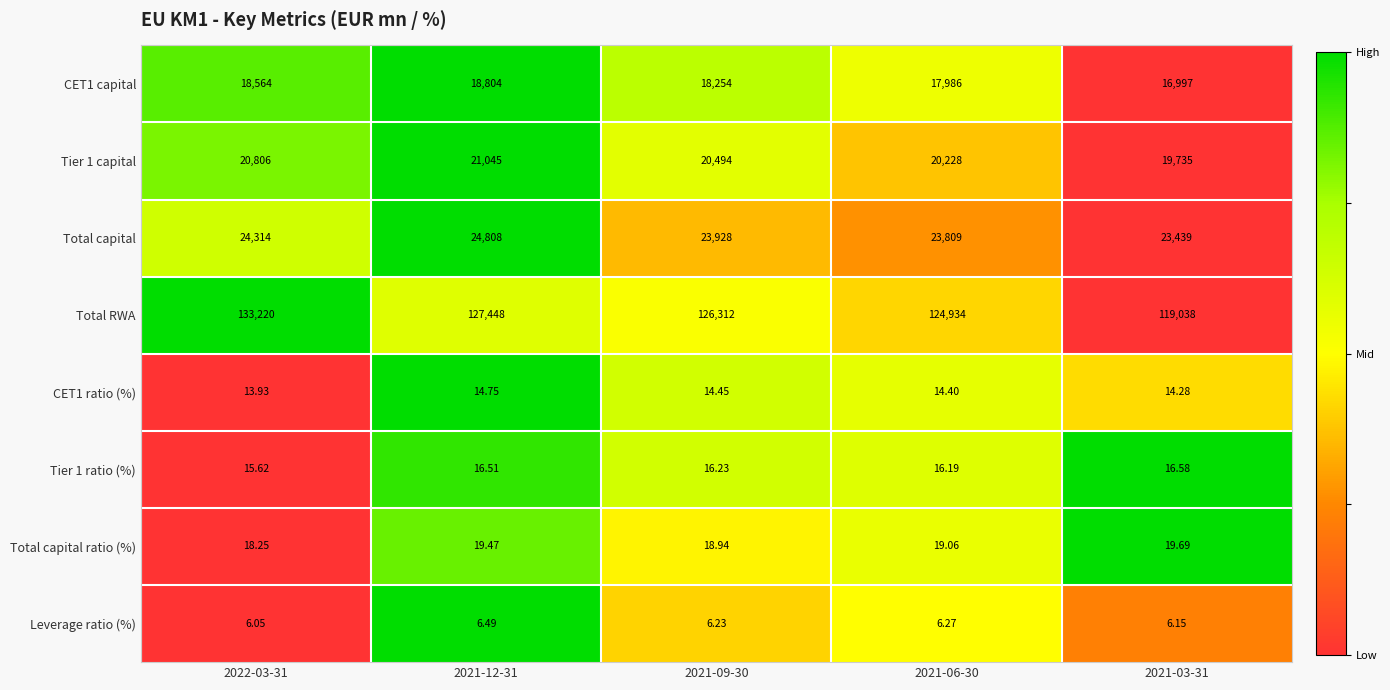

Which series has the largest total across all categories?

Total RWA